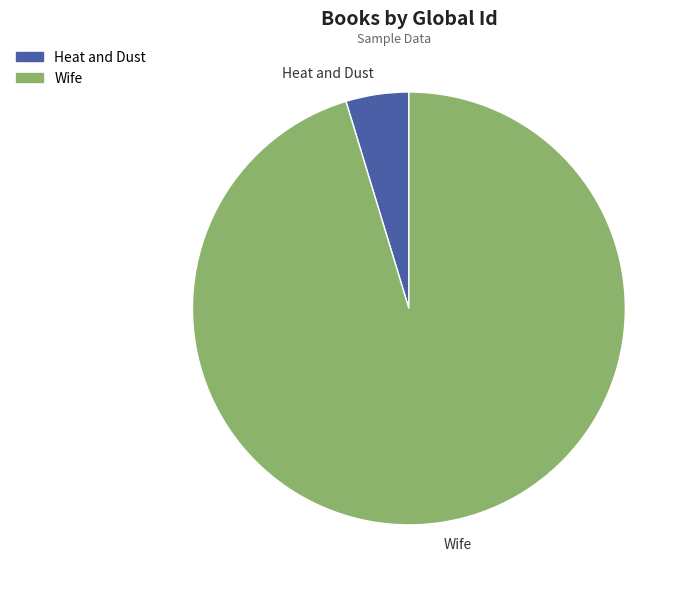

Rank the categories by value from lowest to highest.

Heat and Dust, Wife